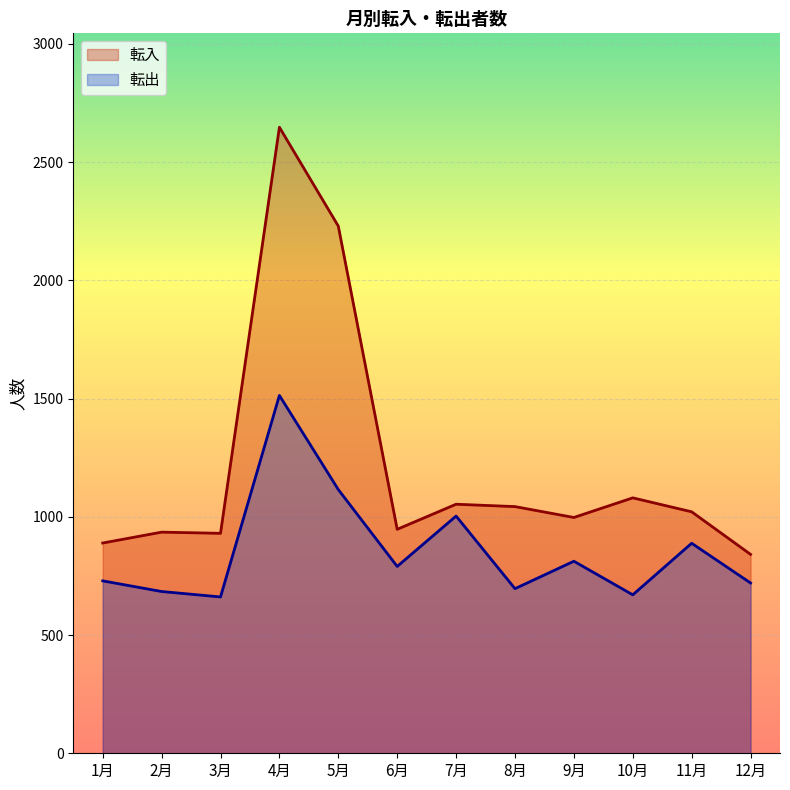

What is the difference between the 転出 values at 12月 and 1月?

9